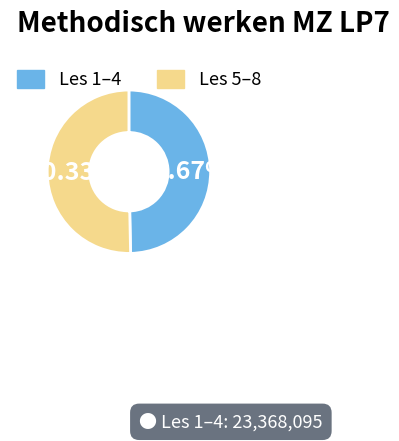

Which category accounts for the majority?

Les 5–8